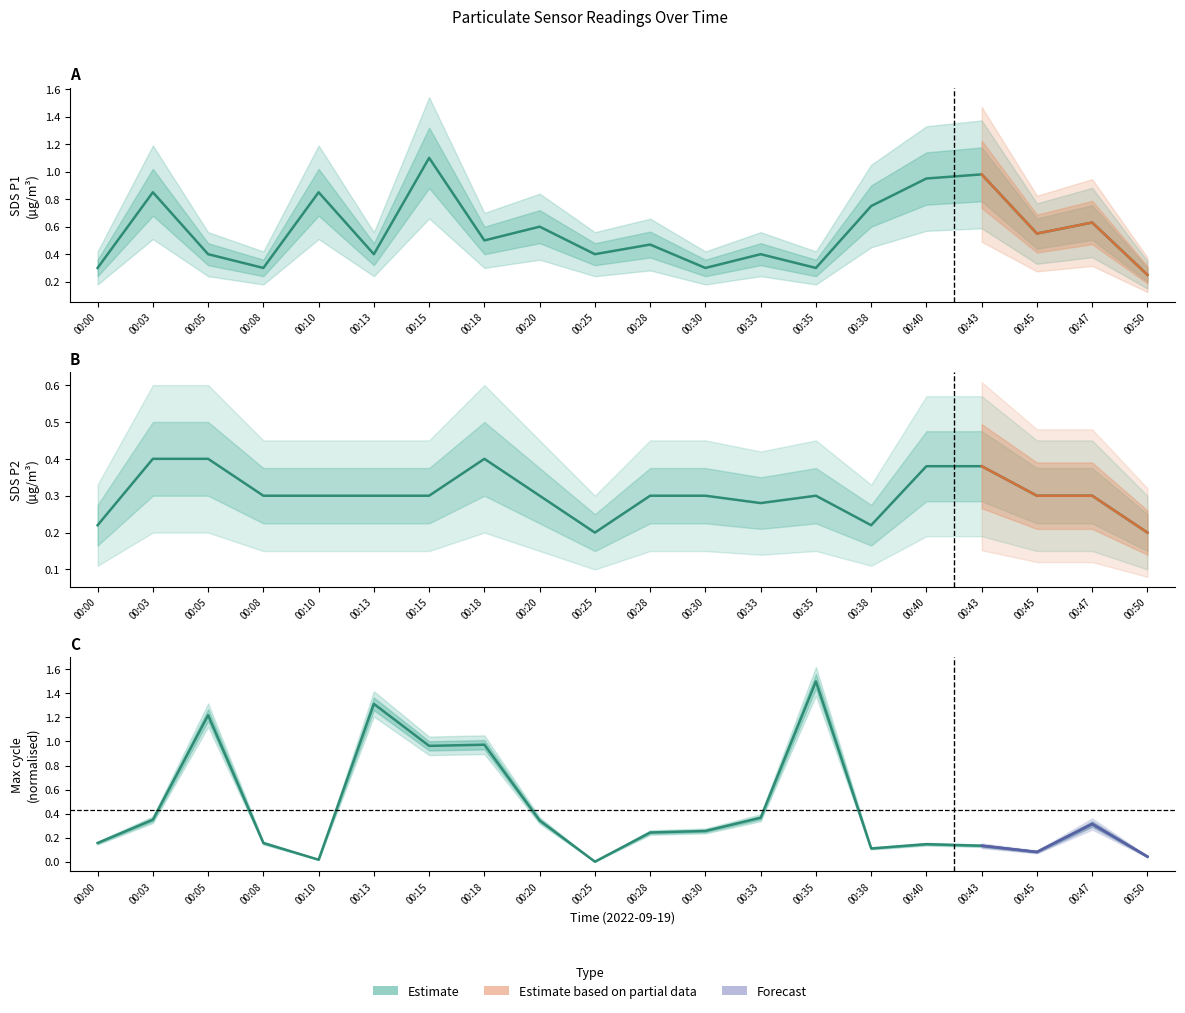

Which series has the largest range (max minus min)?

Max_cycle